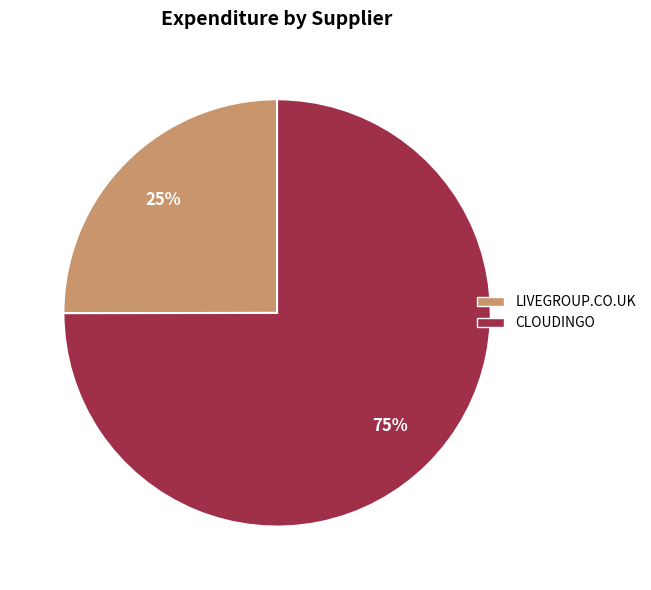

What is the smallest slice in the pie chart?

LIVEGROUP.CO.UK